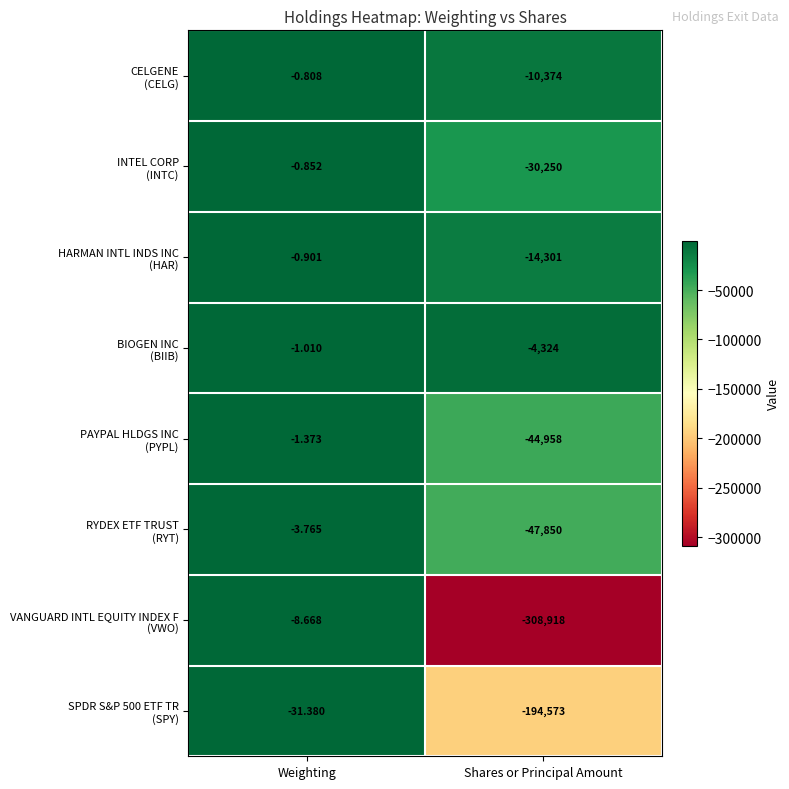

At which category does the chart reach its minimum across all series?

Shares or Principal Amount